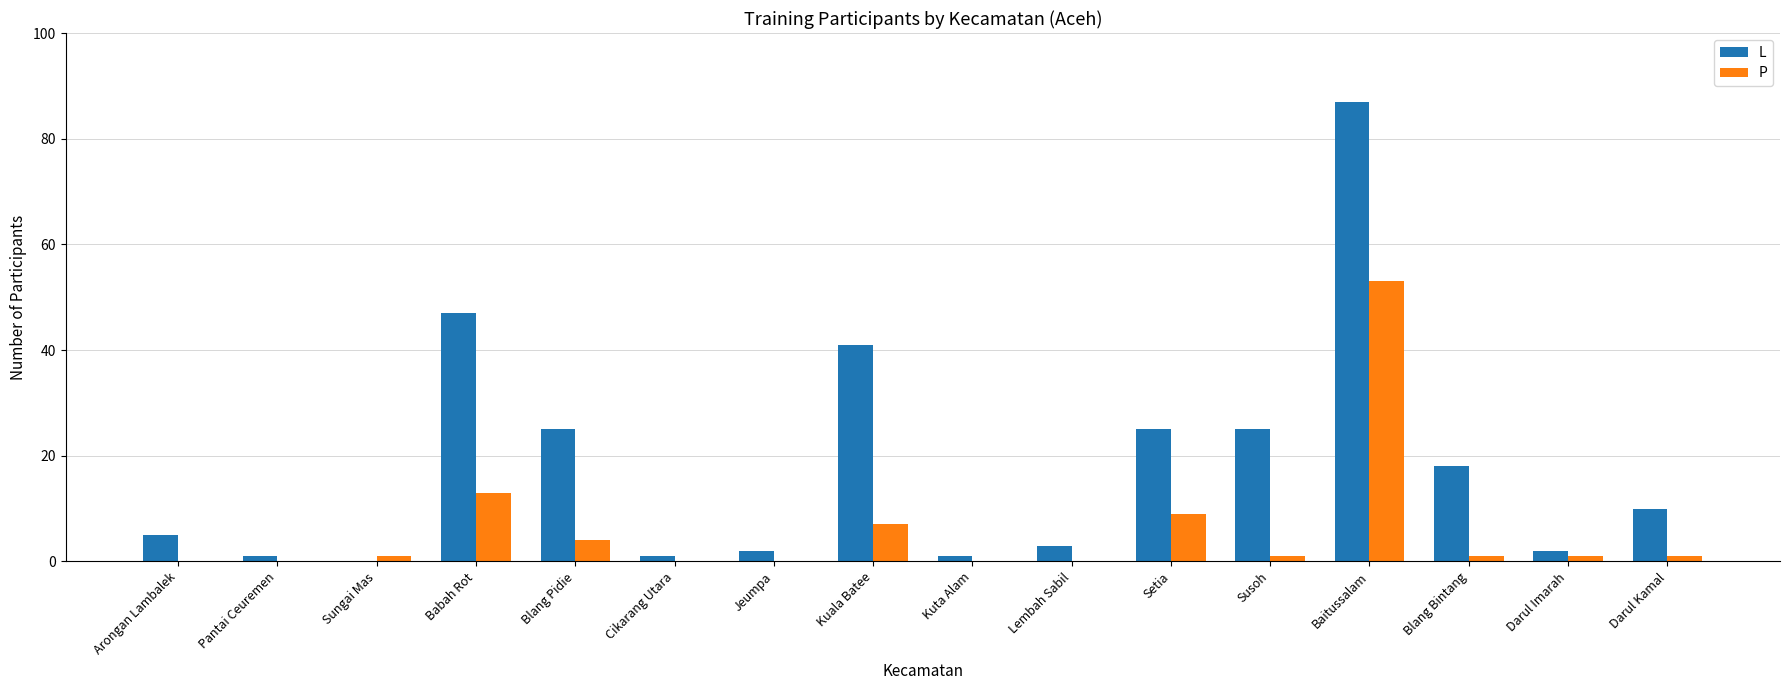

How many groups of bars are there?

16